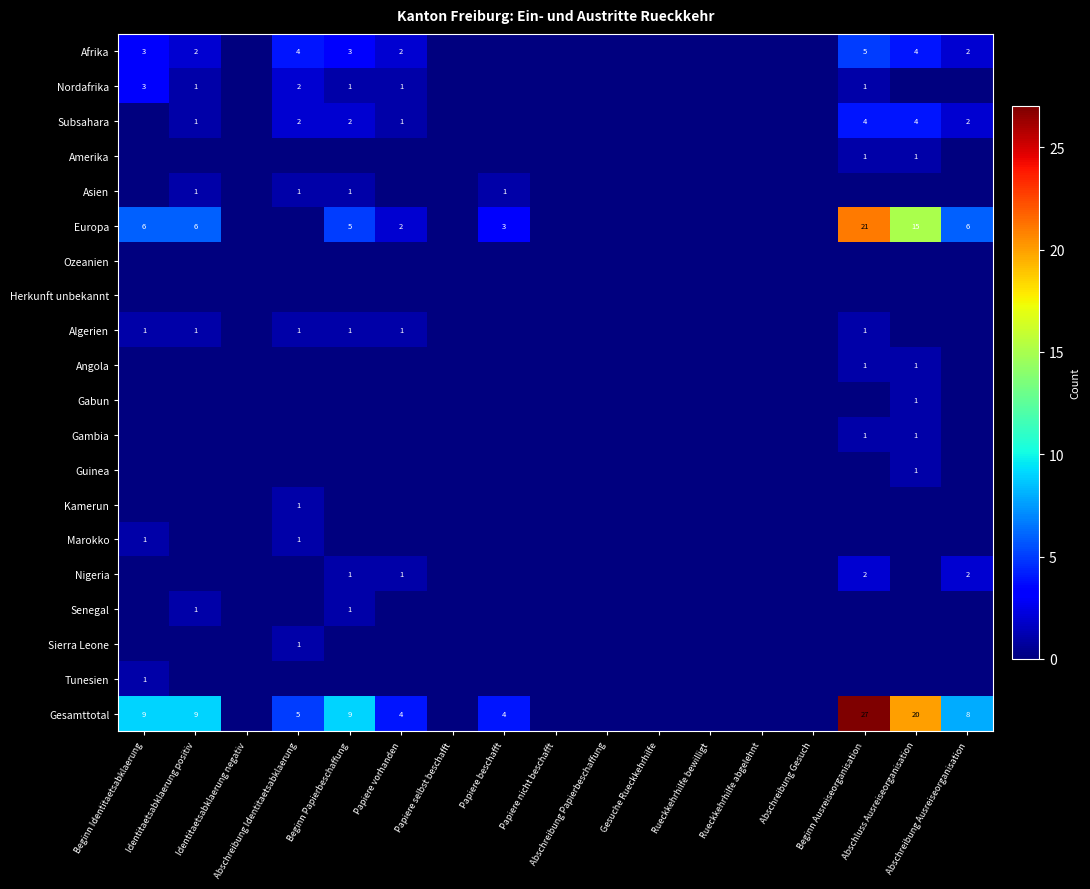

At which label is Subsahara closest to 2?

Abschreibung Identitaetsabklaerung